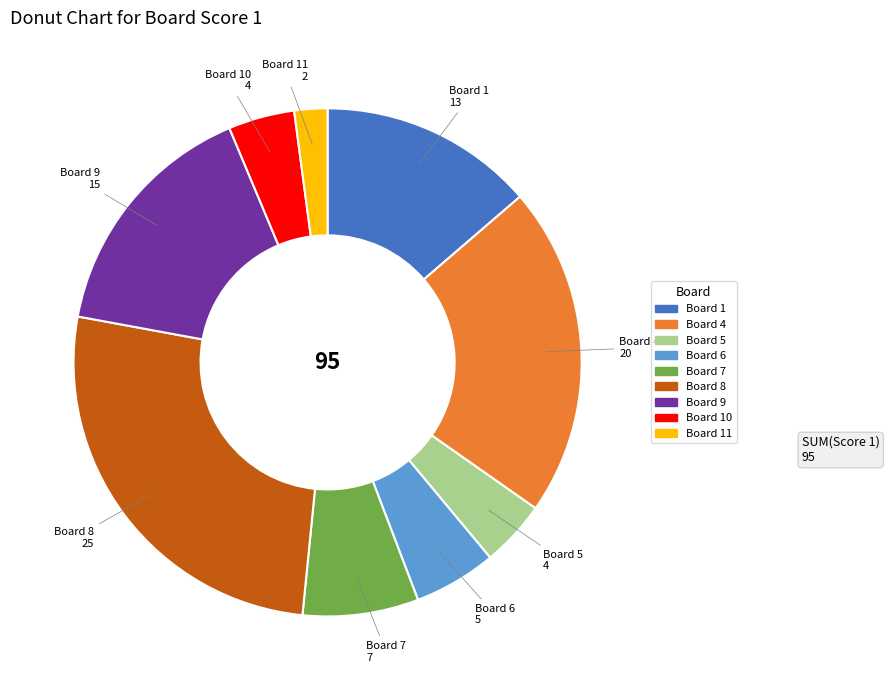

Is there a majority slice in this chart?

No